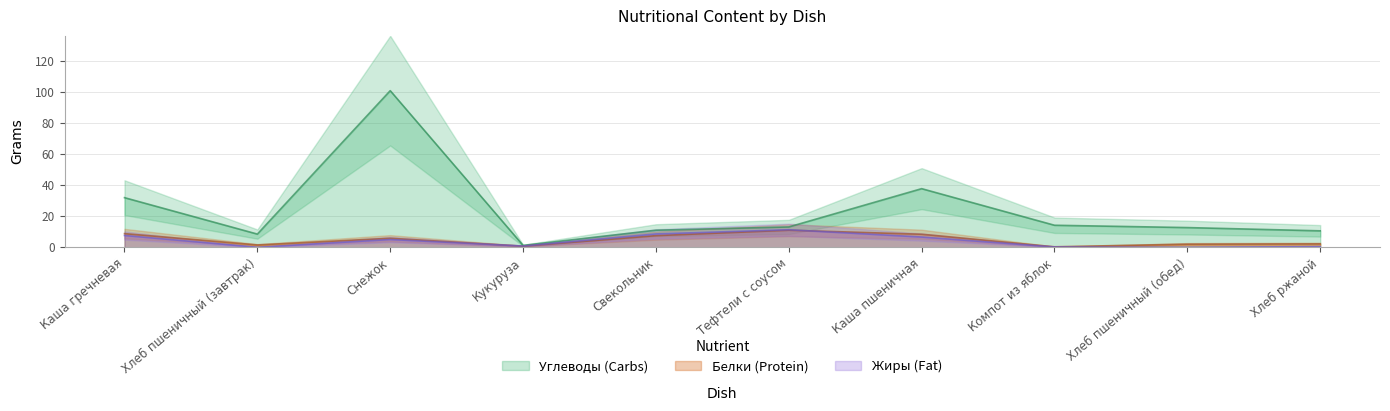

True or false: Углеводы and Жиры intersect in this chart.

False